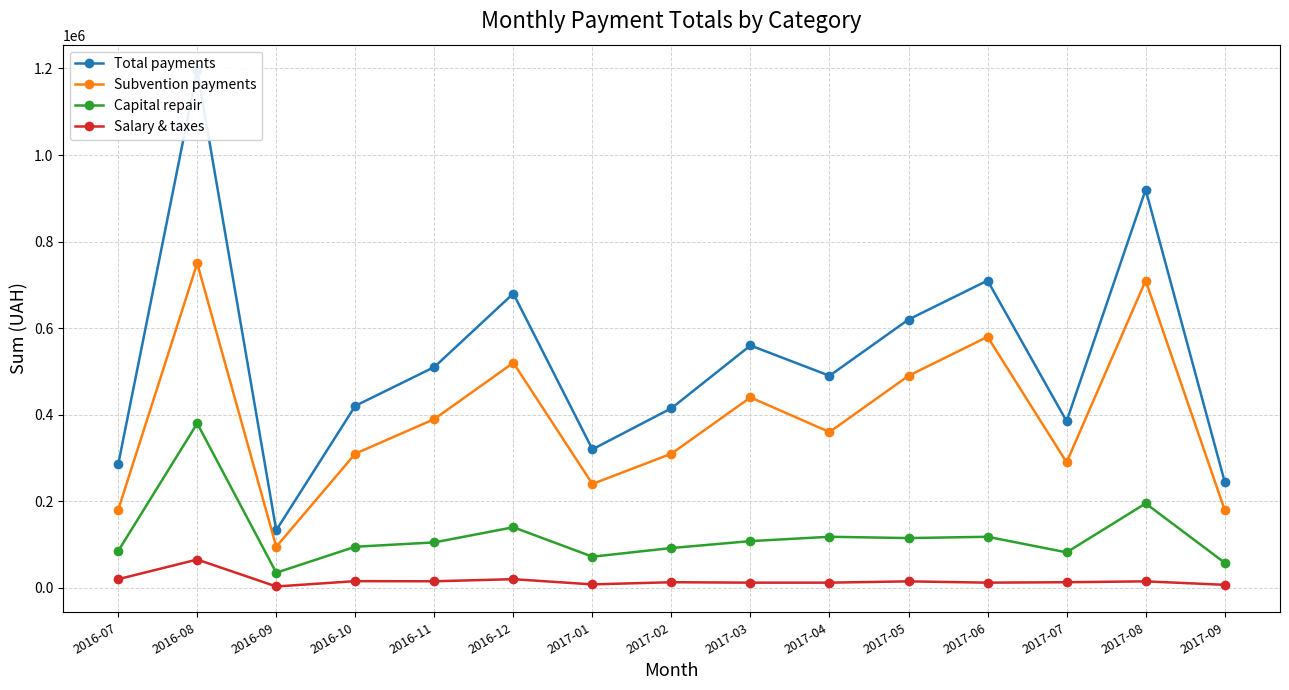

Which category has the highest value in the Salary & taxes series?

2016-08